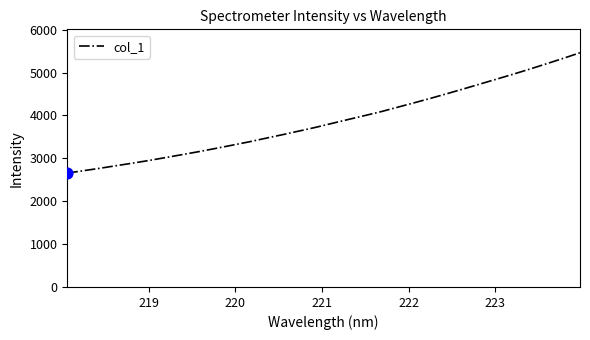

What is the minimum value shown in the chart?

2656.2